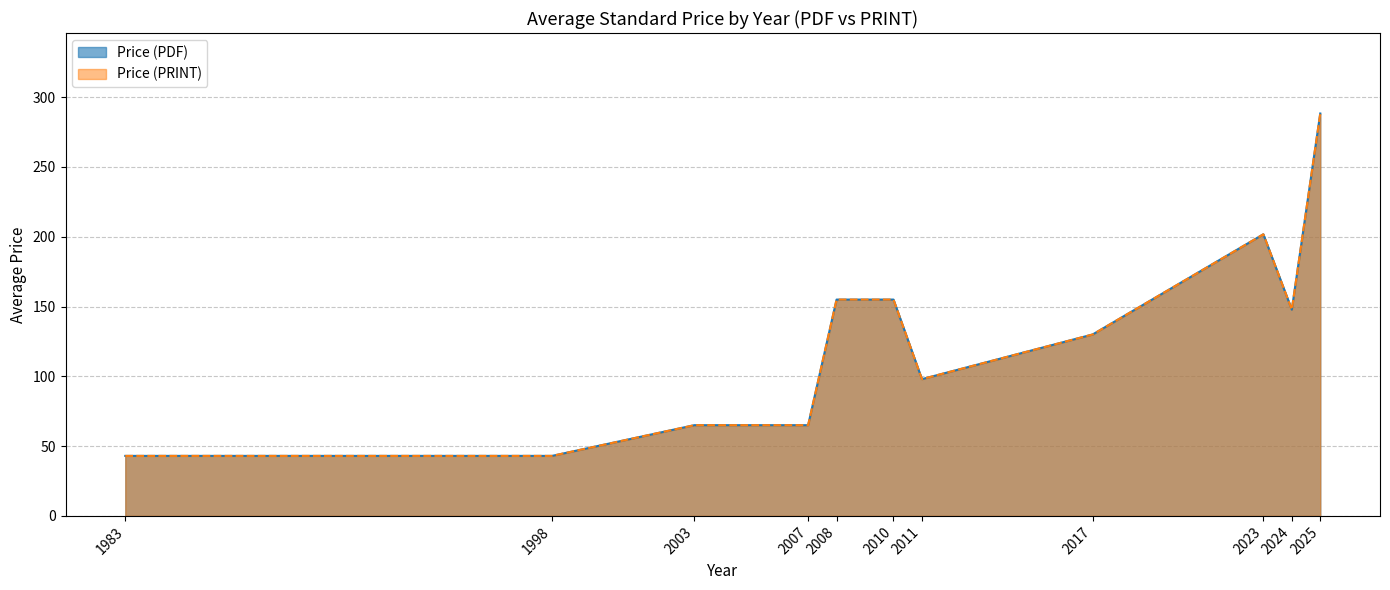

List the series in order of their peak value, highest first.

Price (PDF), Price (PRINT)